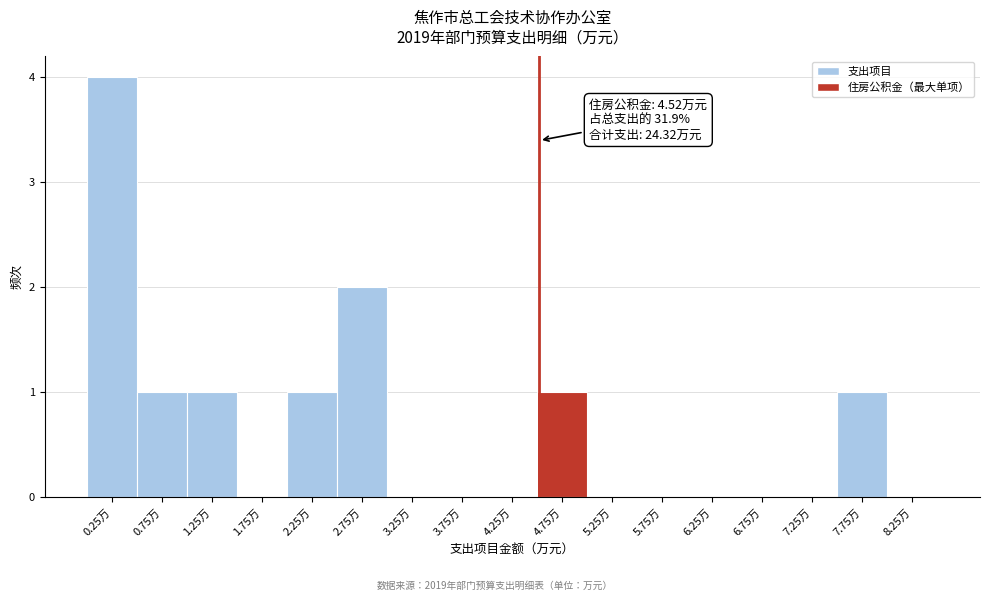

Which range on the x-axis has the tallest bar?

0.0 to 0.5